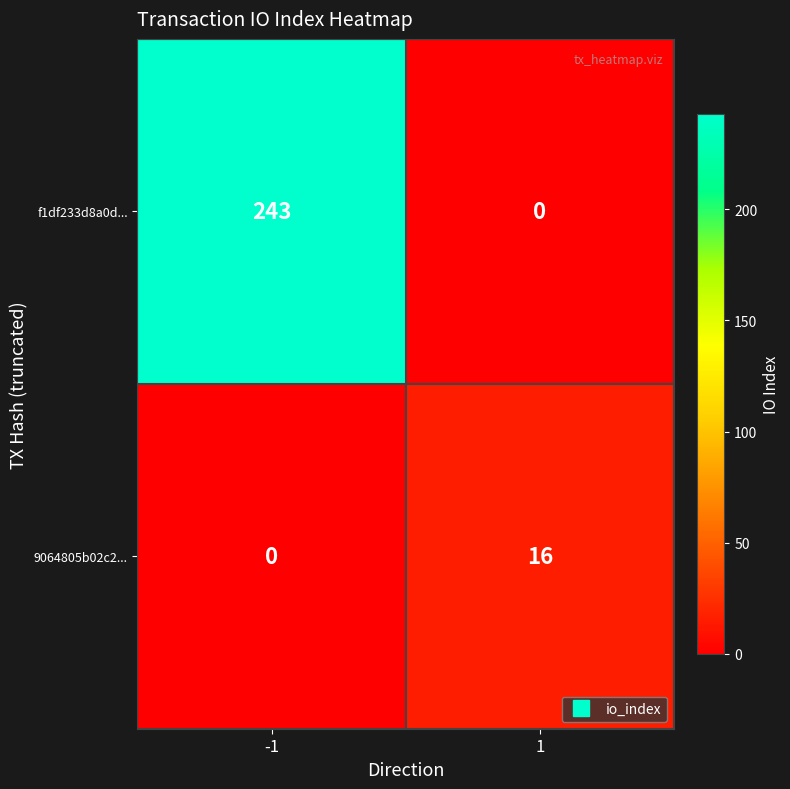

Which series has the largest range (max minus min)?

f1df233d8a0d...